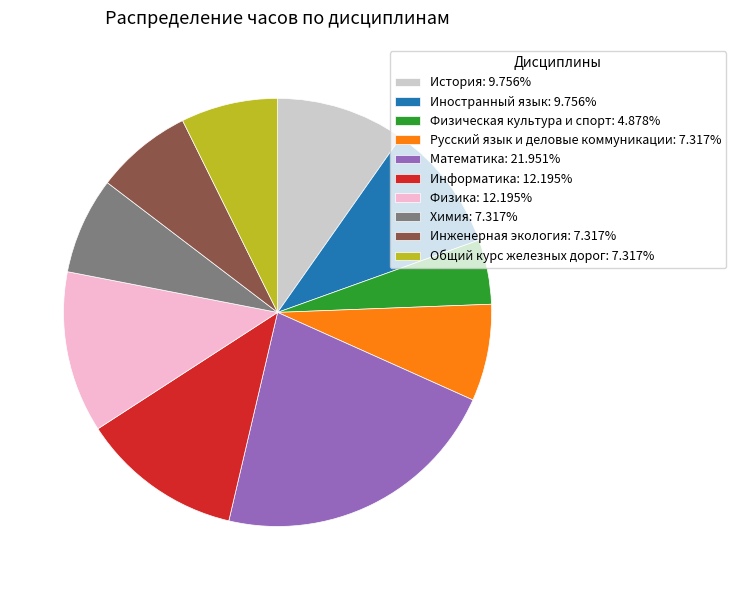

Count the number of slices in the pie.

10